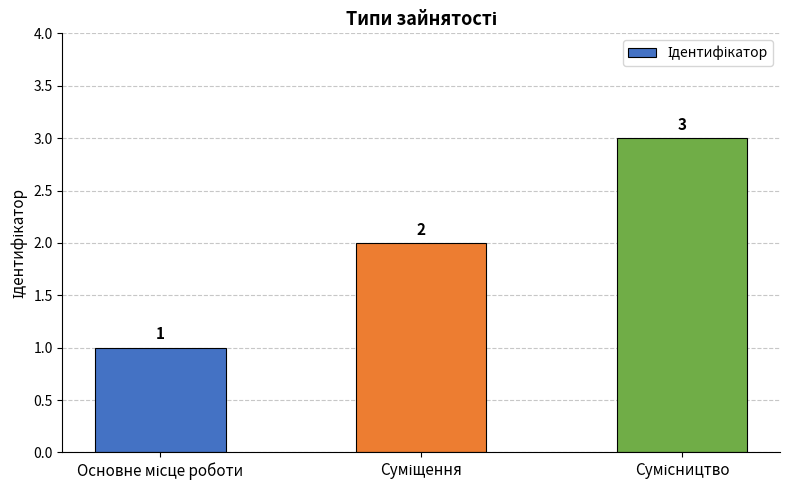

How many data points does each series have?

3